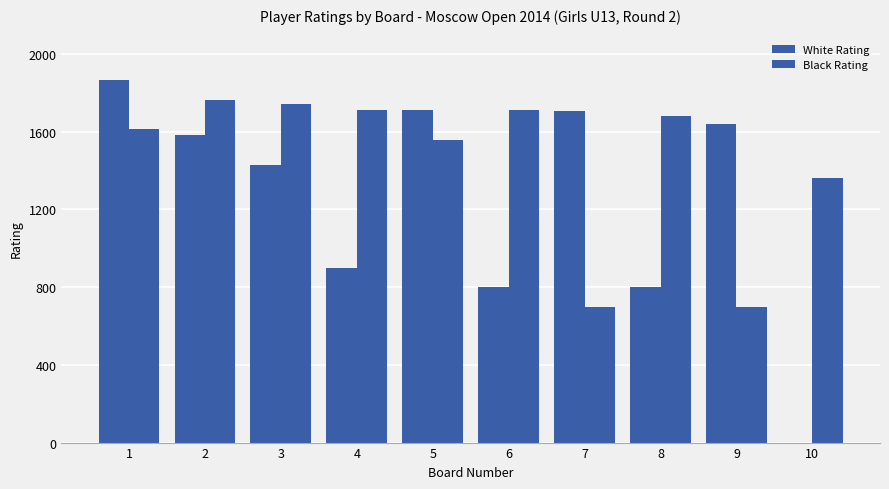

True or false: White Rating has a value of 929 at 1.

False